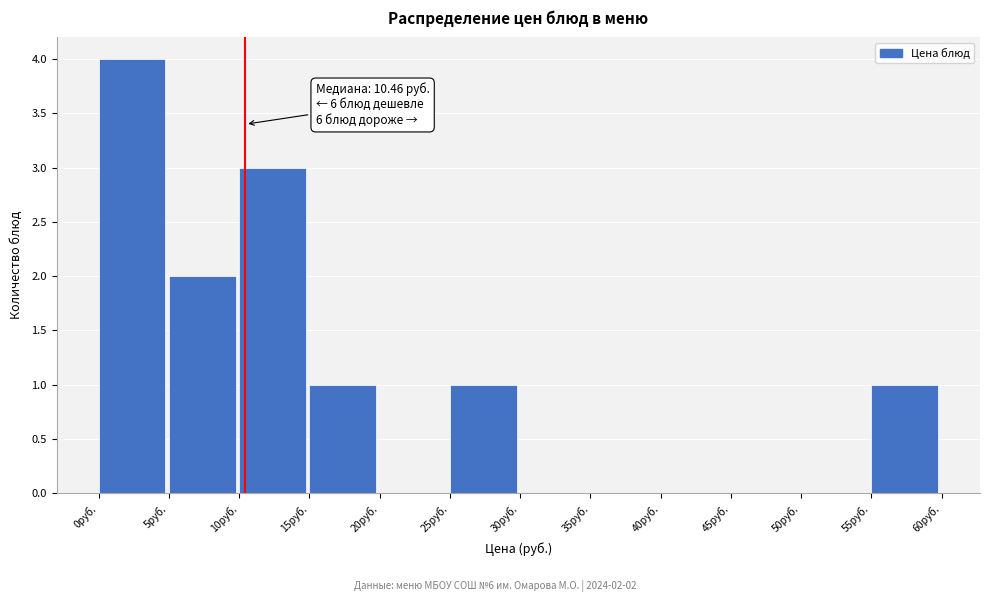

Which range on the x-axis has the tallest bar?

0 to 5